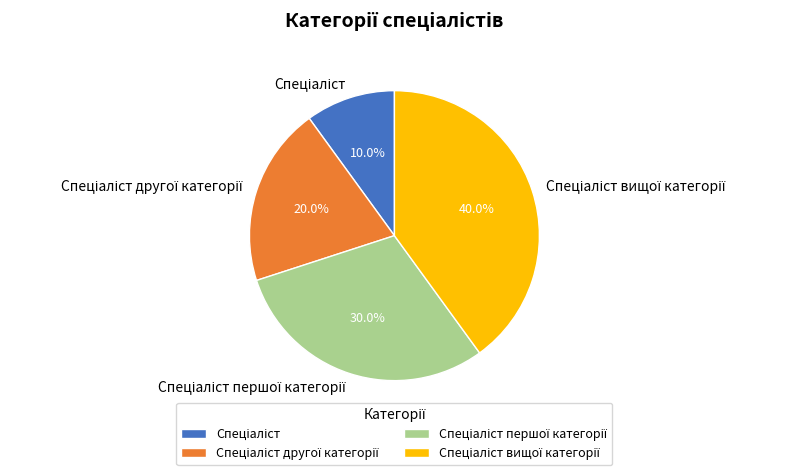

Does any single category account for the majority?

No